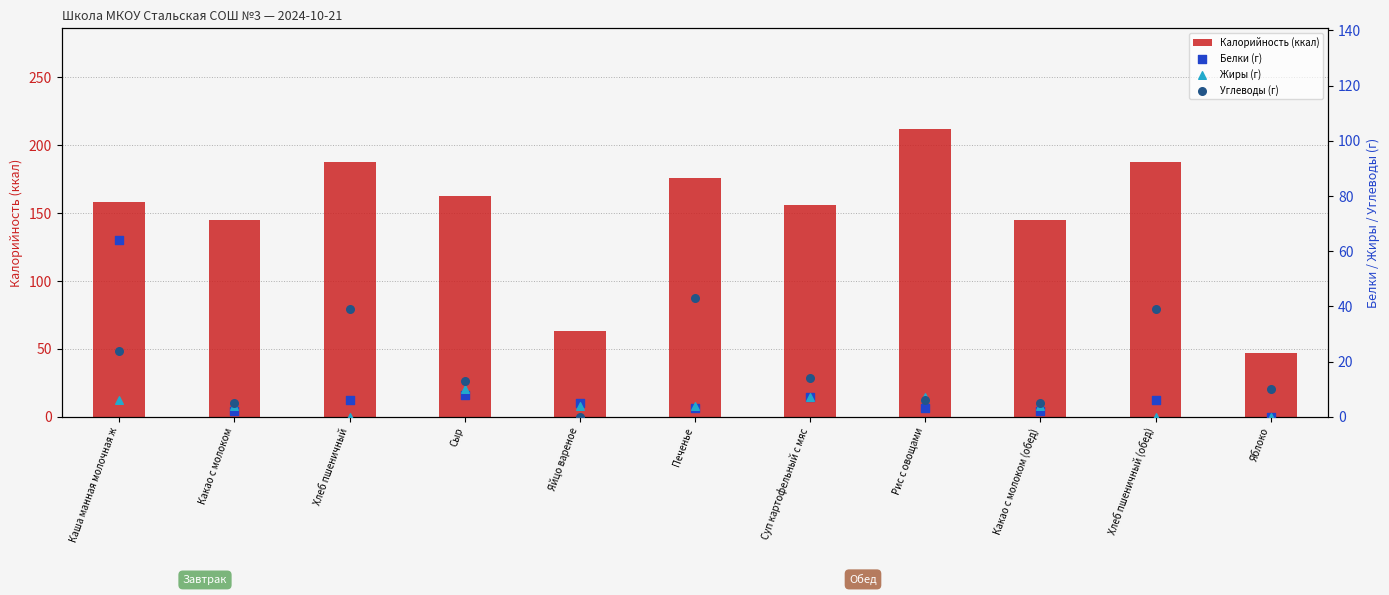

Which series contains the highest Y value?

Калорийность (ккал)